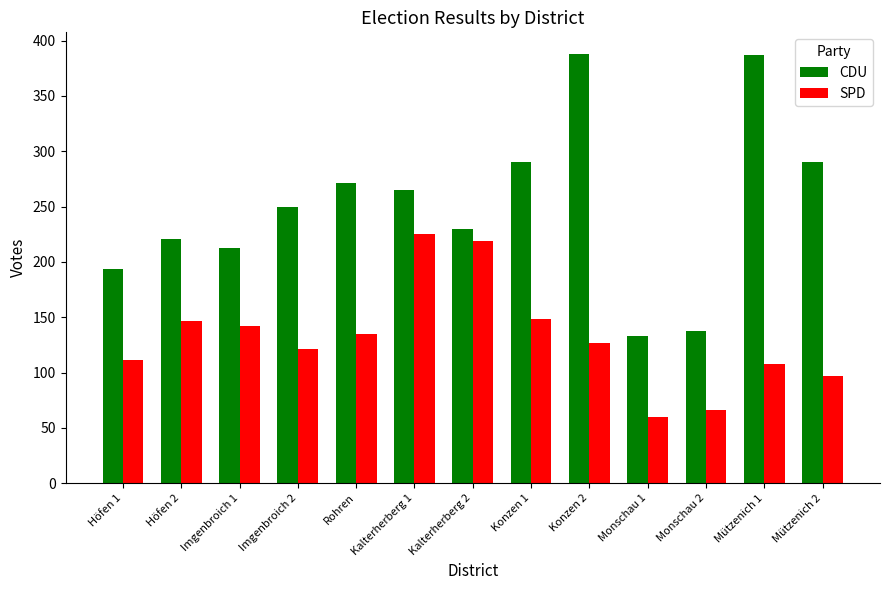

What is the sum of all SPD values?

1706